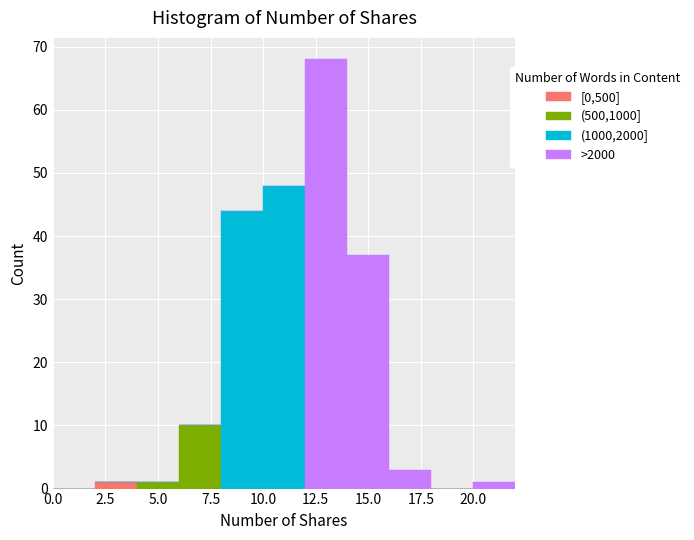

Reading left to right, transcribe this chart: for each stacked bar, give the range it covers on the x-axis and its total height. The values are not printed on the chart, so give them approximately, as read against the axis.

0 to 2: 0
2 to 4: 1
4 to 6: 1
6 to 8: 10
8 to 10: 44
10 to 12: 48
12 to 14: 68
14 to 16: 37
16 to 18: 3
18 to 20: 0
20 to 22: 1